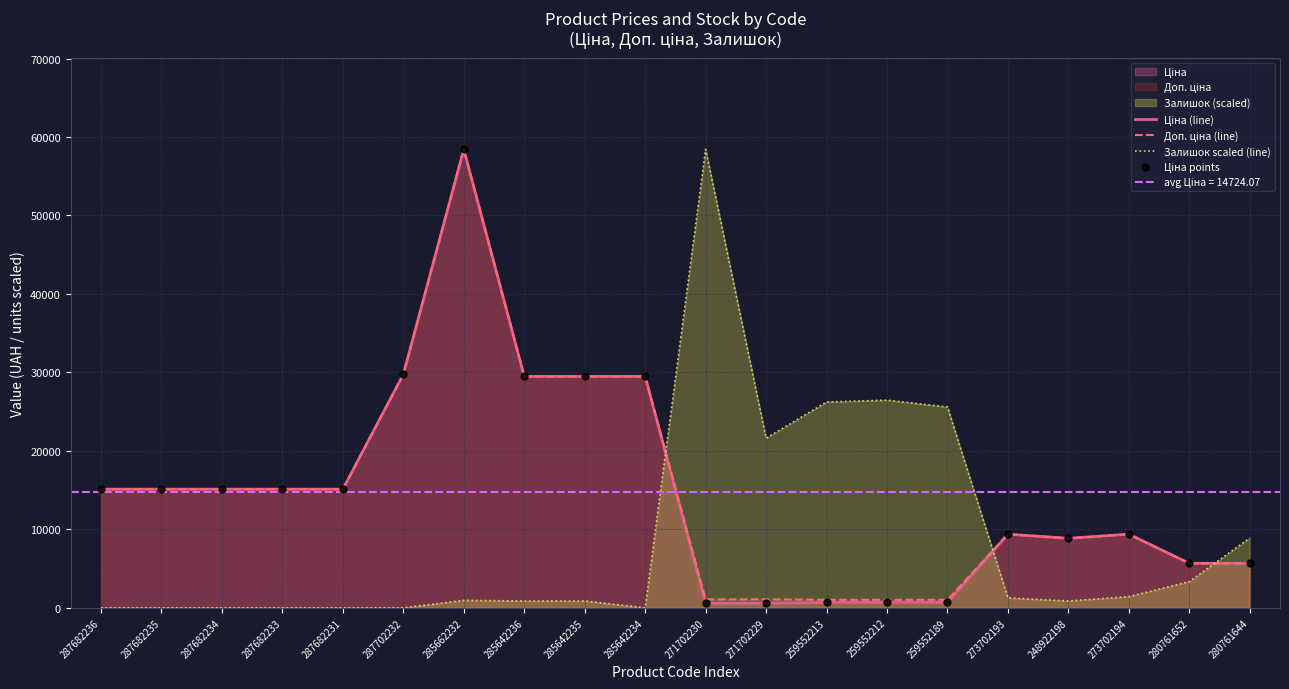

At which category is the sum across all series the highest?

285662232